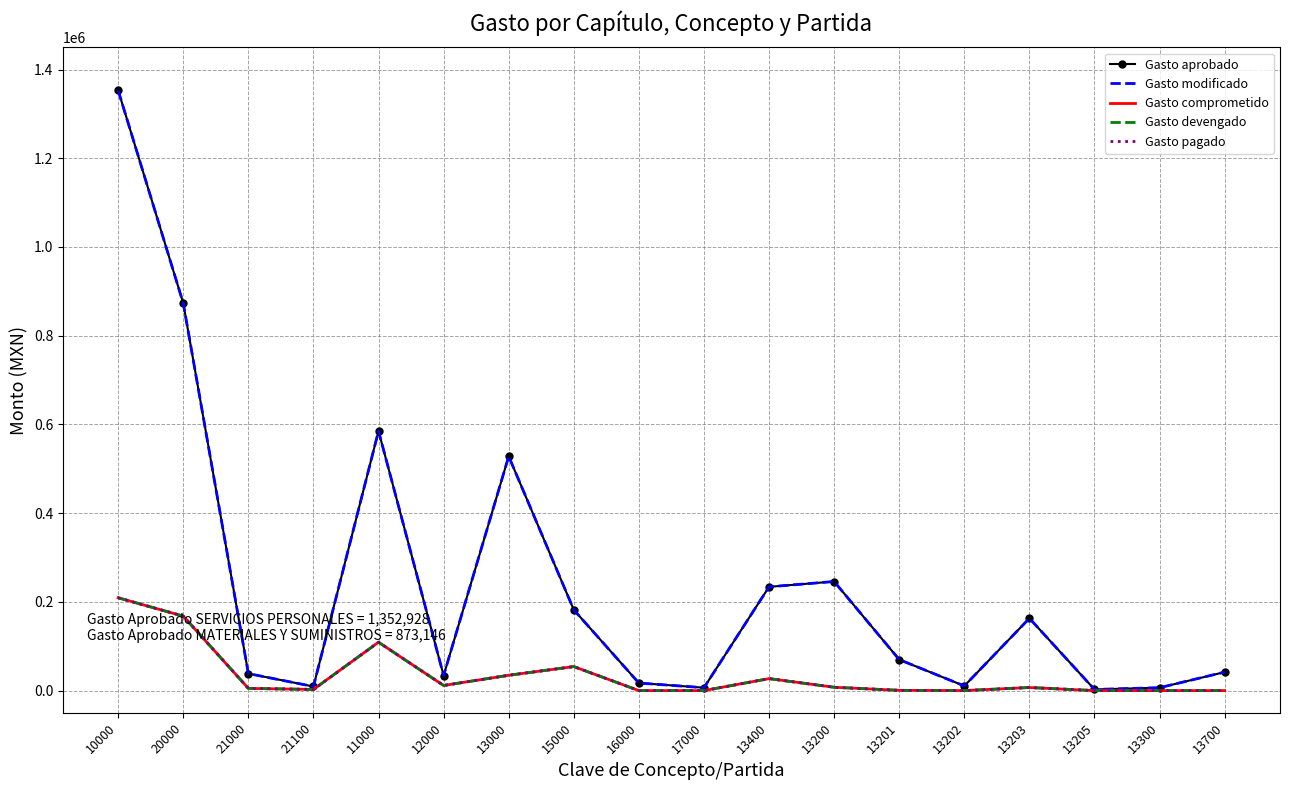

How many values in the Gasto devengado series exceed 6945?

9